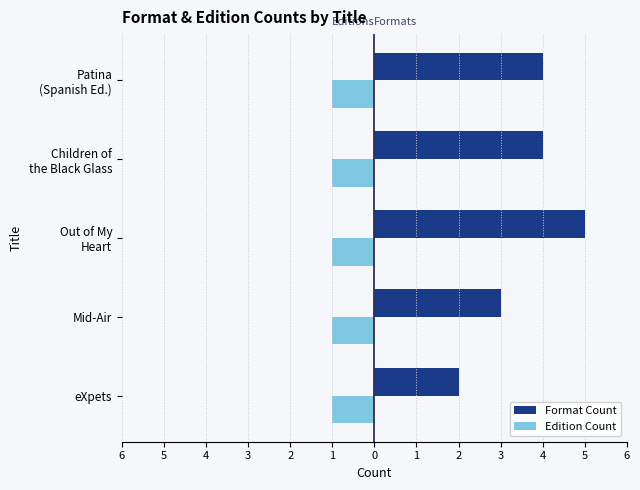

What are all the series names shown in the legend?

Format Count, Edition Count